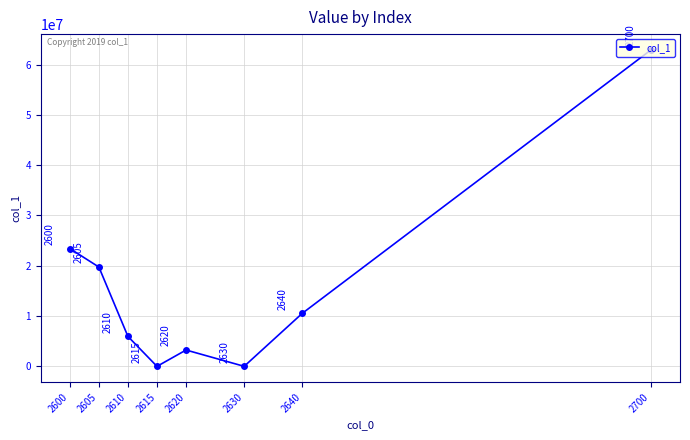

What is the average value?

15729428